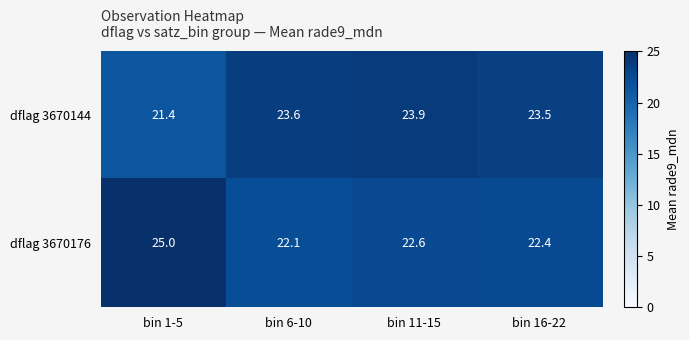

At how many categories does at least one series exceed 21?

4